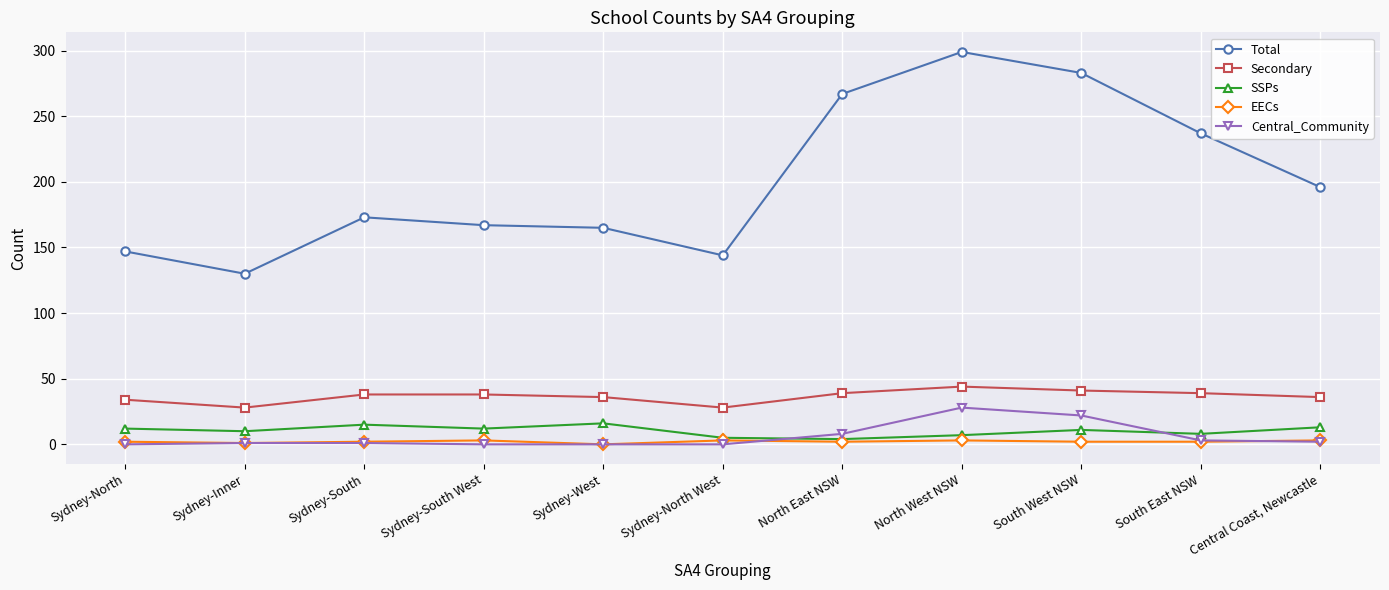

At which label does Total reach its peak?

North West NSW